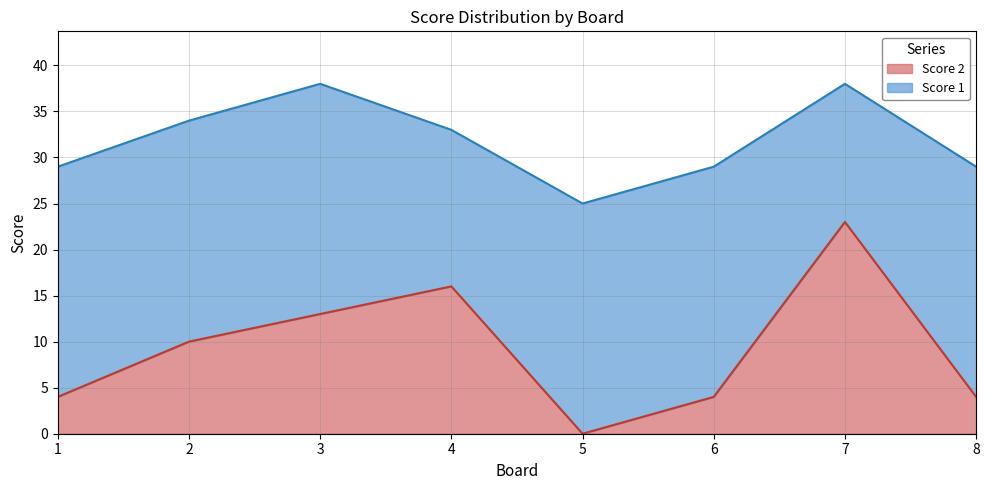

What is the change in value from 5 to 7?

+23